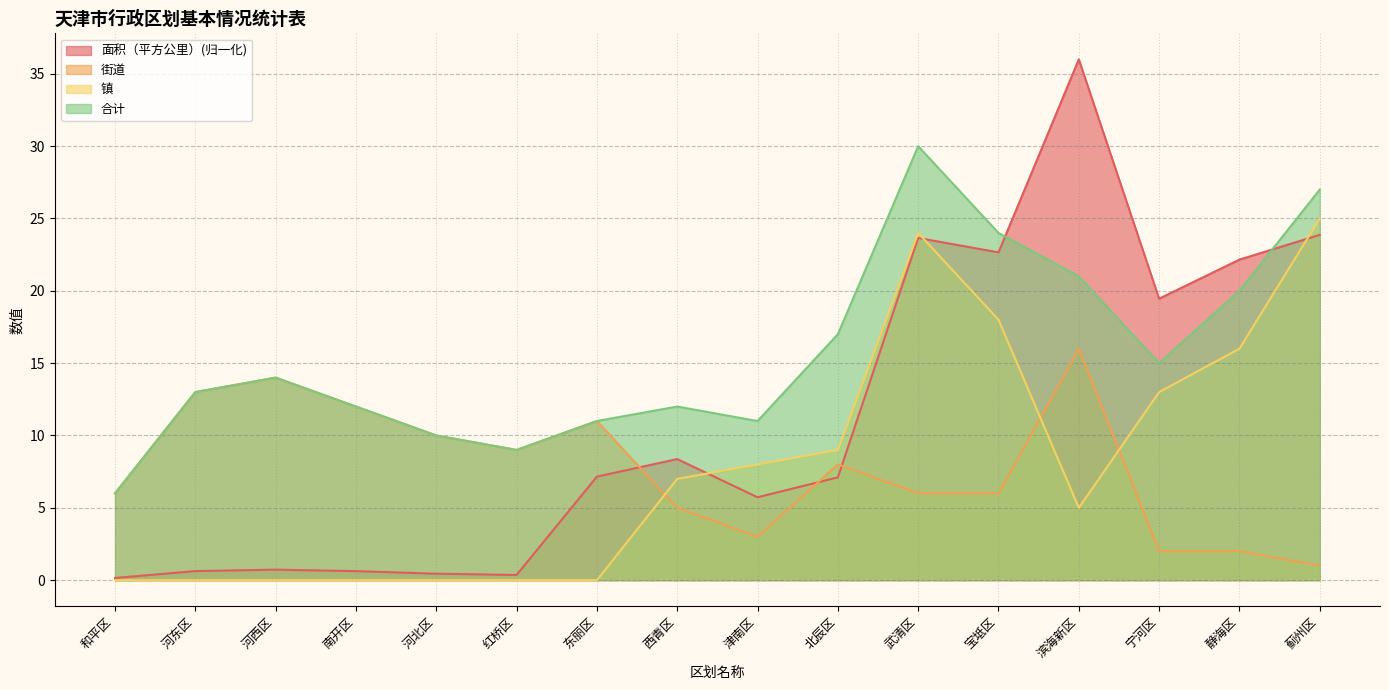

Reading left to right, list all the values displayed in this chart.

面积（平方公里）: 和平区=0.2	河东区=0.6	河西区=0.7	南开区=0.6	河北区=0.4	红桥区=0.4	东丽区=7.2	西青区=8.4	津南区=5.7	北辰区=7.1	武清区=23.7	宝坻区=22.7	滨海新区=36.0	宁河区=19.5	静海区=22.2	蓟州区=23.9
街道: 和平区=6.0	河东区=13.0	河西区=14.0	南开区=12.0	河北区=10.0	红桥区=9.0	东丽区=11.0	西青区=5.0	津南区=3.0	北辰区=8.0	武清区=6.0	宝坻区=6.0	滨海新区=16.0	宁河区=2.0	静海区=2.0	蓟州区=1.0
镇: 和平区=0.0	河东区=0.0	河西区=0.0	南开区=0.0	河北区=0.0	红桥区=0.0	东丽区=0.0	西青区=7.0	津南区=8.0	北辰区=9.0	武清区=24.0	宝坻区=18.0	滨海新区=5.0	宁河区=13.0	静海区=16.0	蓟州区=25.0
合计: 和平区=6.0	河东区=13.0	河西区=14.0	南开区=12.0	河北区=10.0	红桥区=9.0	东丽区=11.0	西青区=12.0	津南区=11.0	北辰区=17.0	武清区=30.0	宝坻区=24.0	滨海新区=21.0	宁河区=15.0	静海区=20.0	蓟州区=27.0